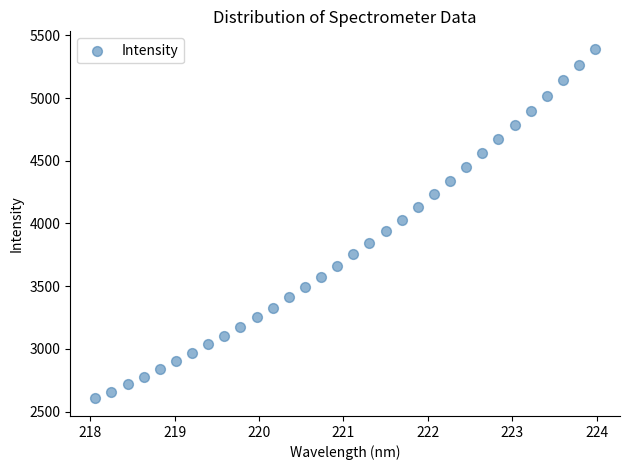

What is the range of X values (max minus min)?

5.9